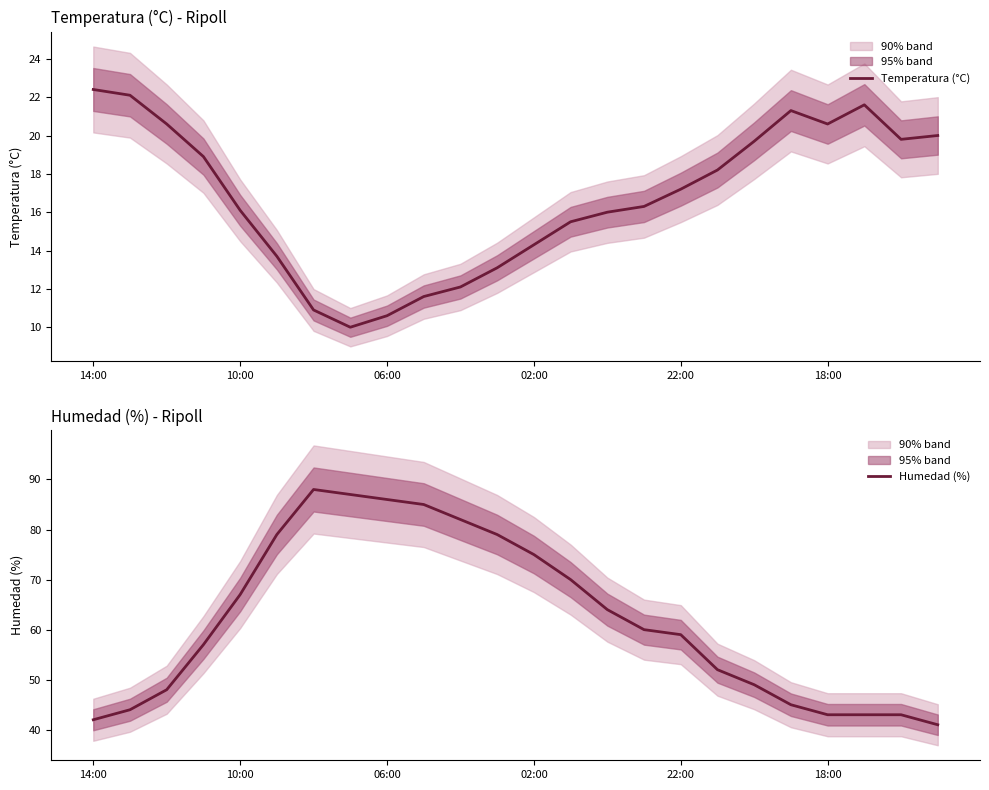

What is the sum of all Humedad (%) values?

1488